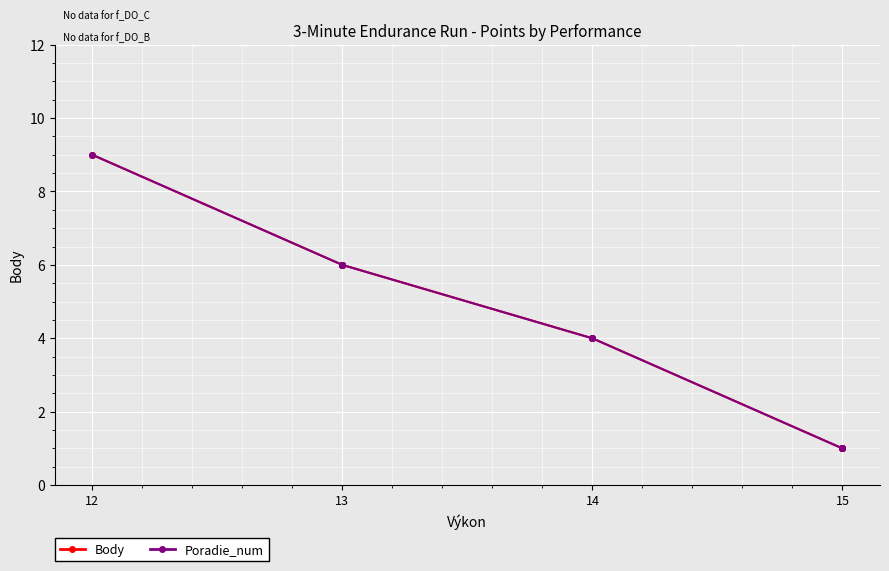

What is the average value of the Body series?

4